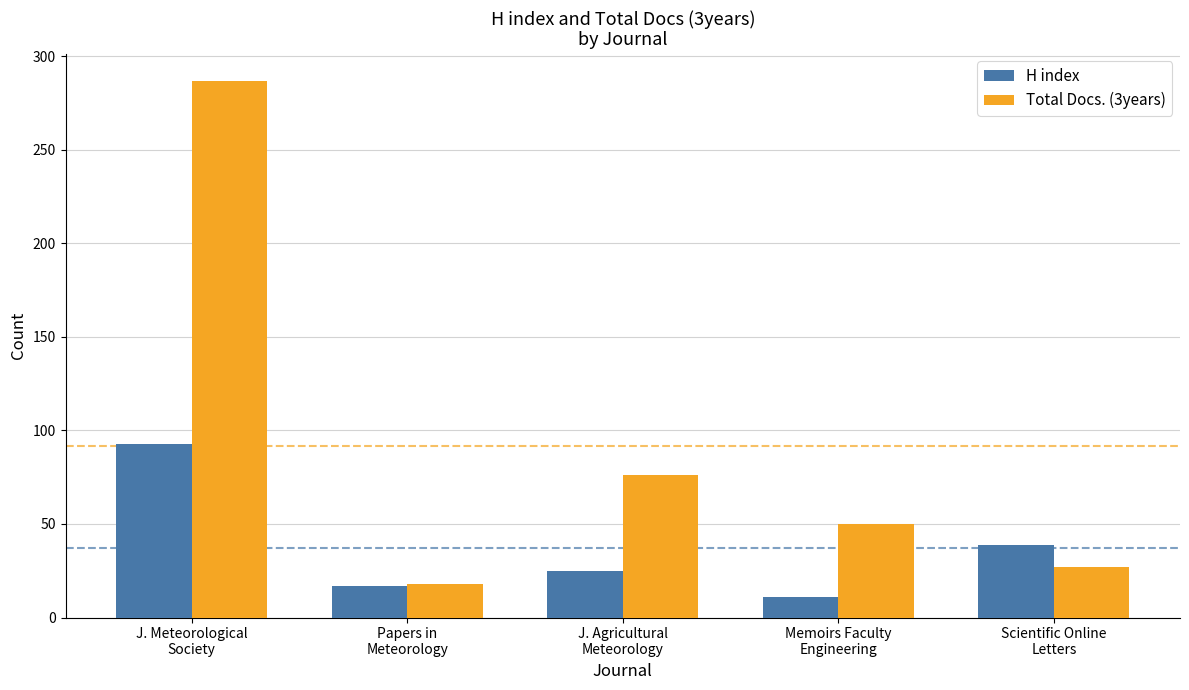

What is the value of the H index bar at the 5th from the left?

39